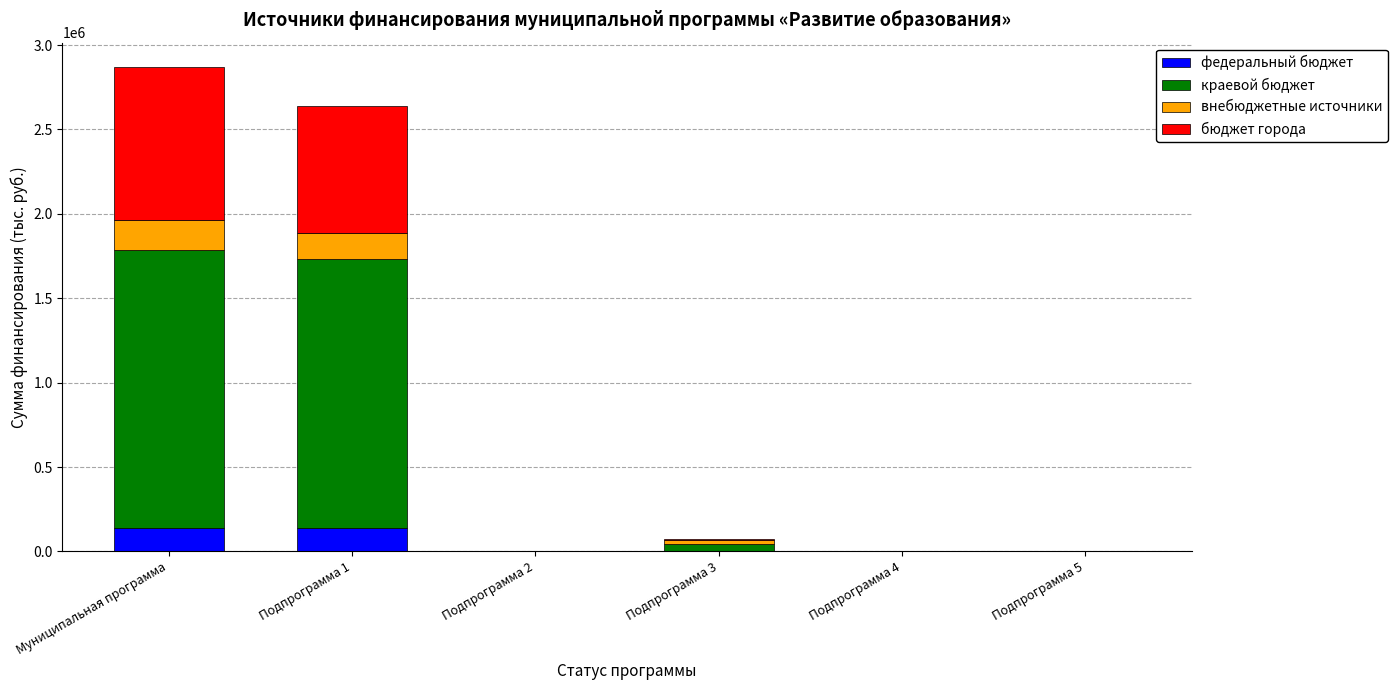

What is the maximum value for федеральный бюджет?

138701.2